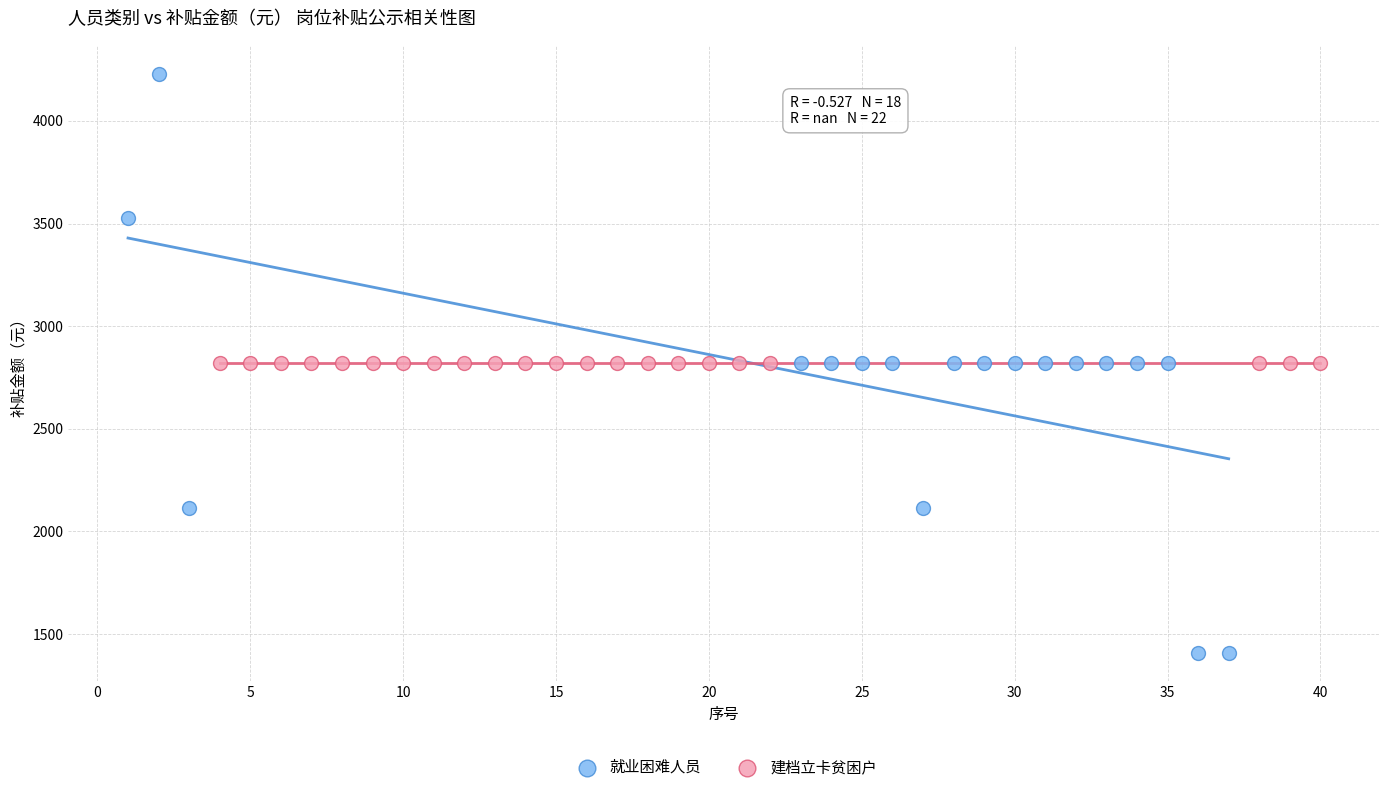

Which series contains the lowest Y value?

就业困难人员